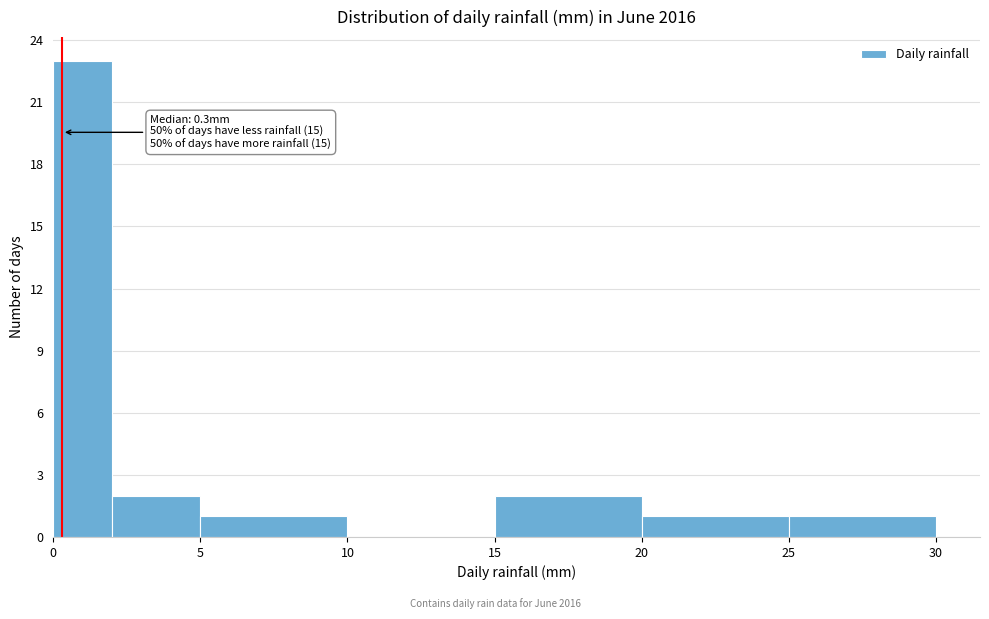

Which range on the x-axis has the tallest bar?

0 to 2